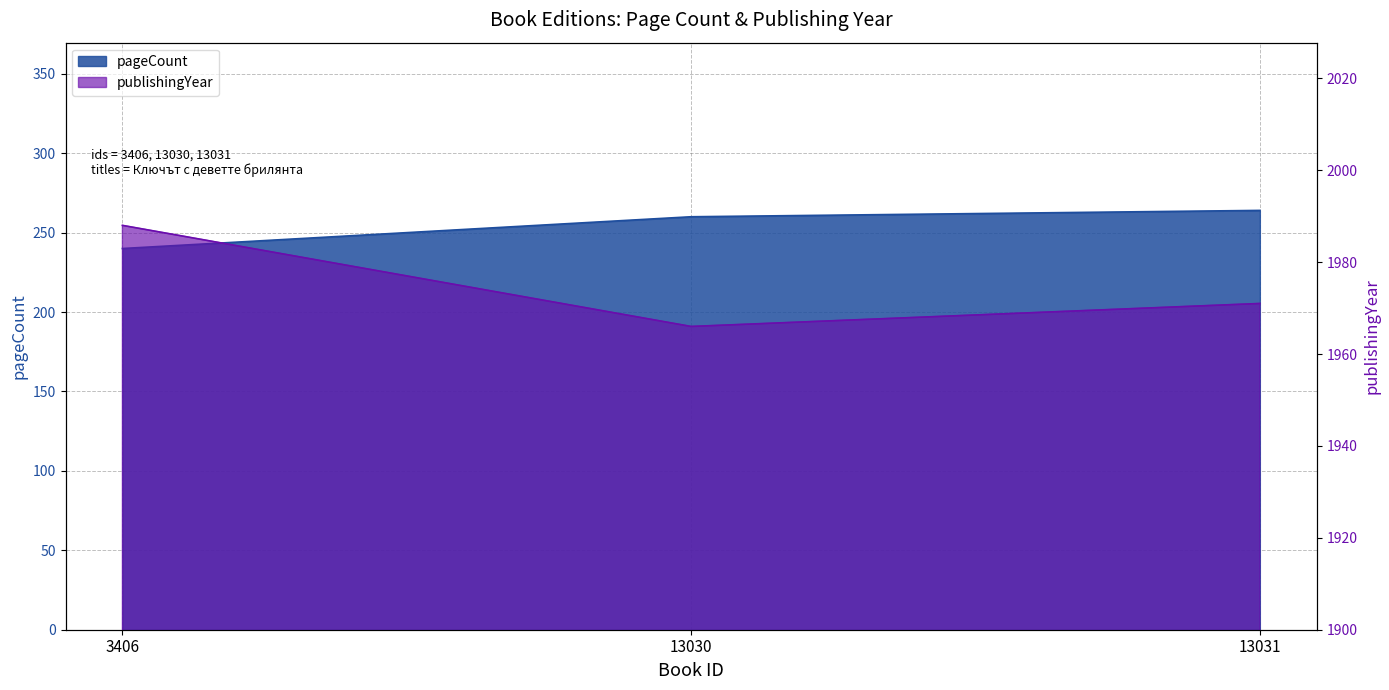

At 13031, list the series in order from smallest to largest.

pageCount, publishingYear